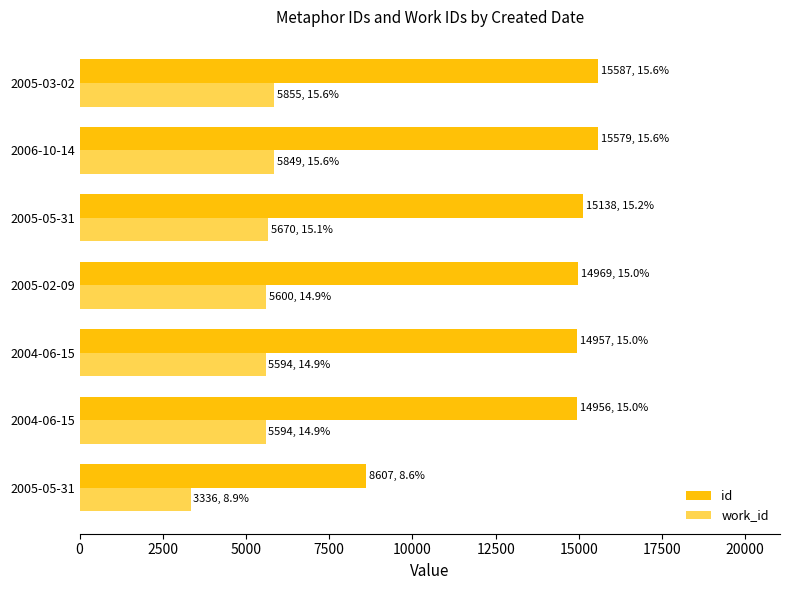

Count the number of data series in this chart.

2